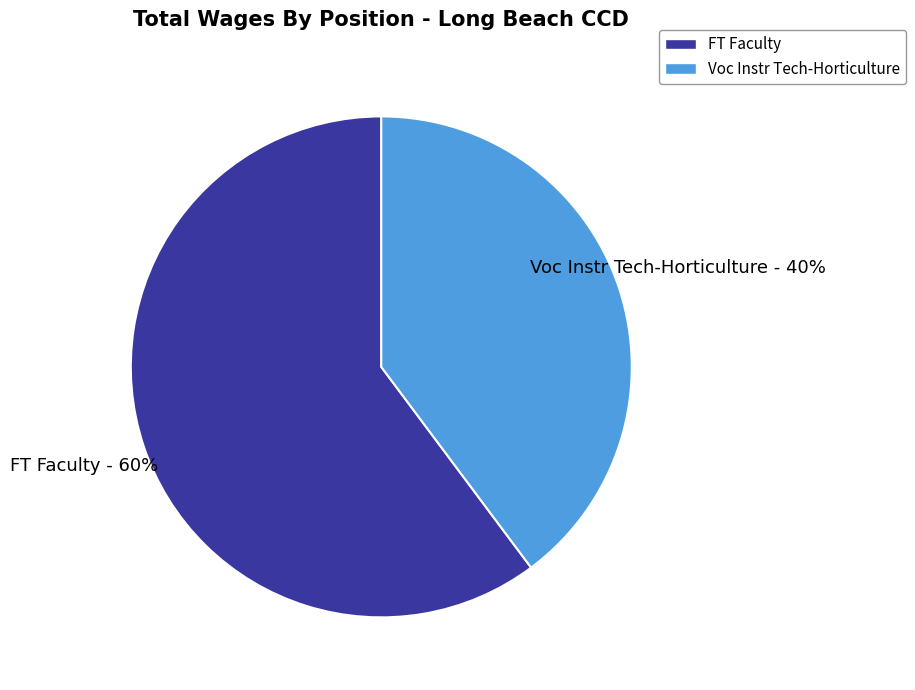

Count the number of slices in the pie.

2